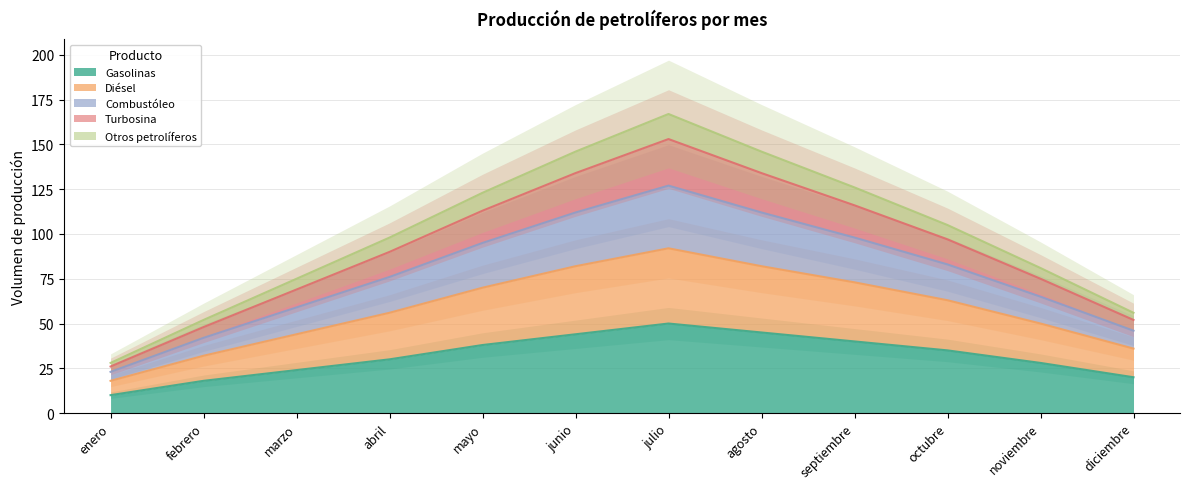

Is it true that Gasolinas equals 17 at noviembre?

False